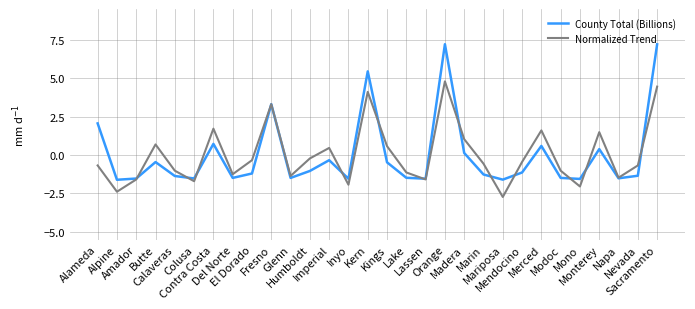

Rank the series by their maximum value, from highest to lowest.

County Total (Billions), Normalized Trend